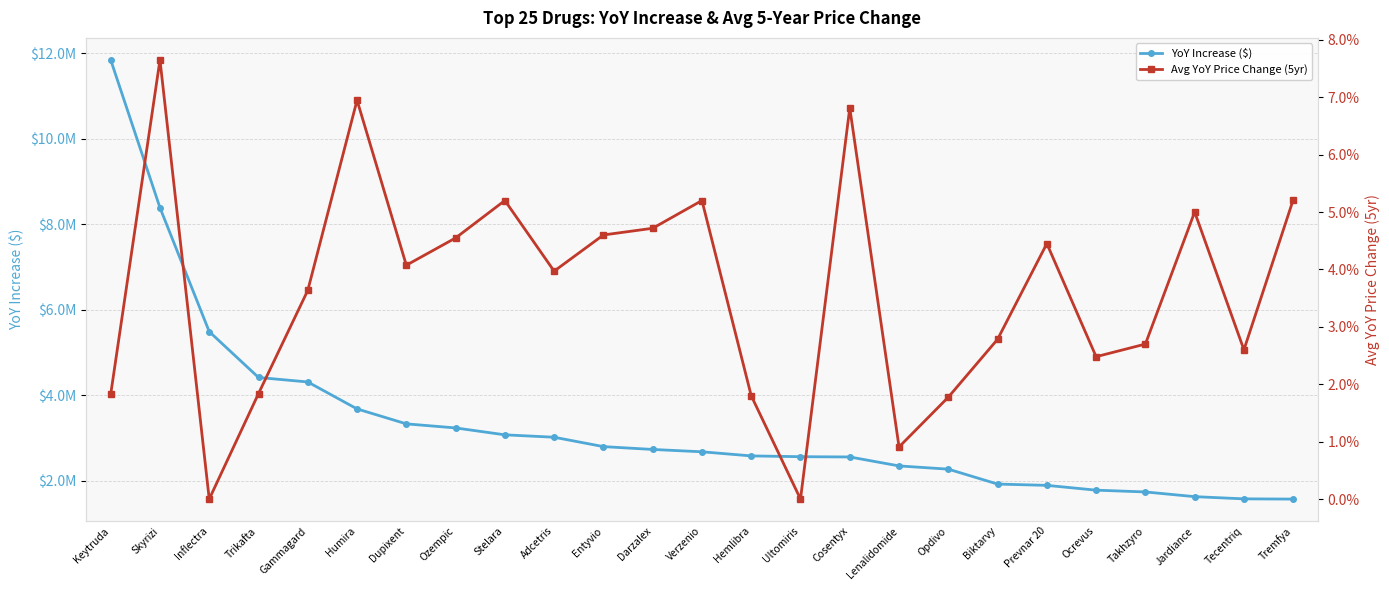

What is the label of the 21st point from the left?

Ocrevus